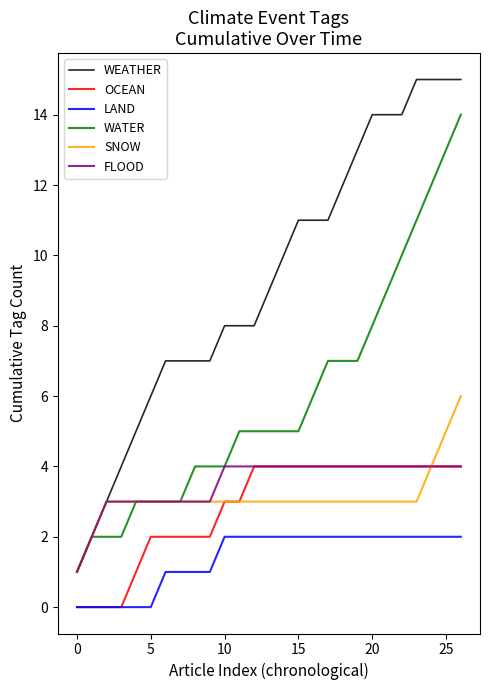

Which series has the largest range (max minus min)?

WEATHER